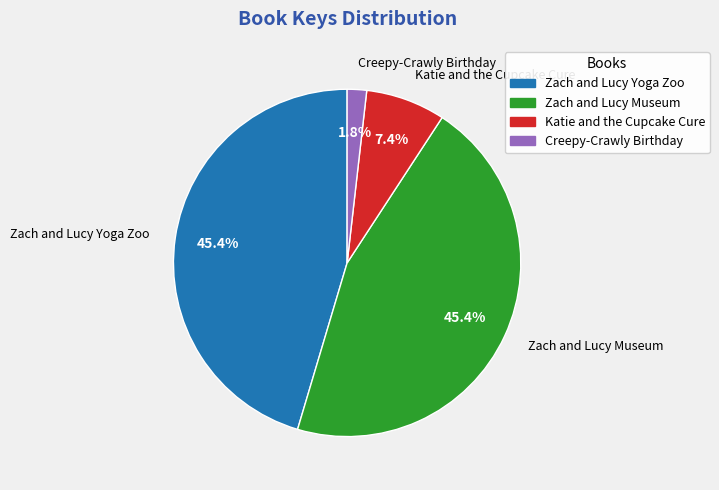

To the nearest percent, what portion does Creepy-Crawly Birthday represent?

2%